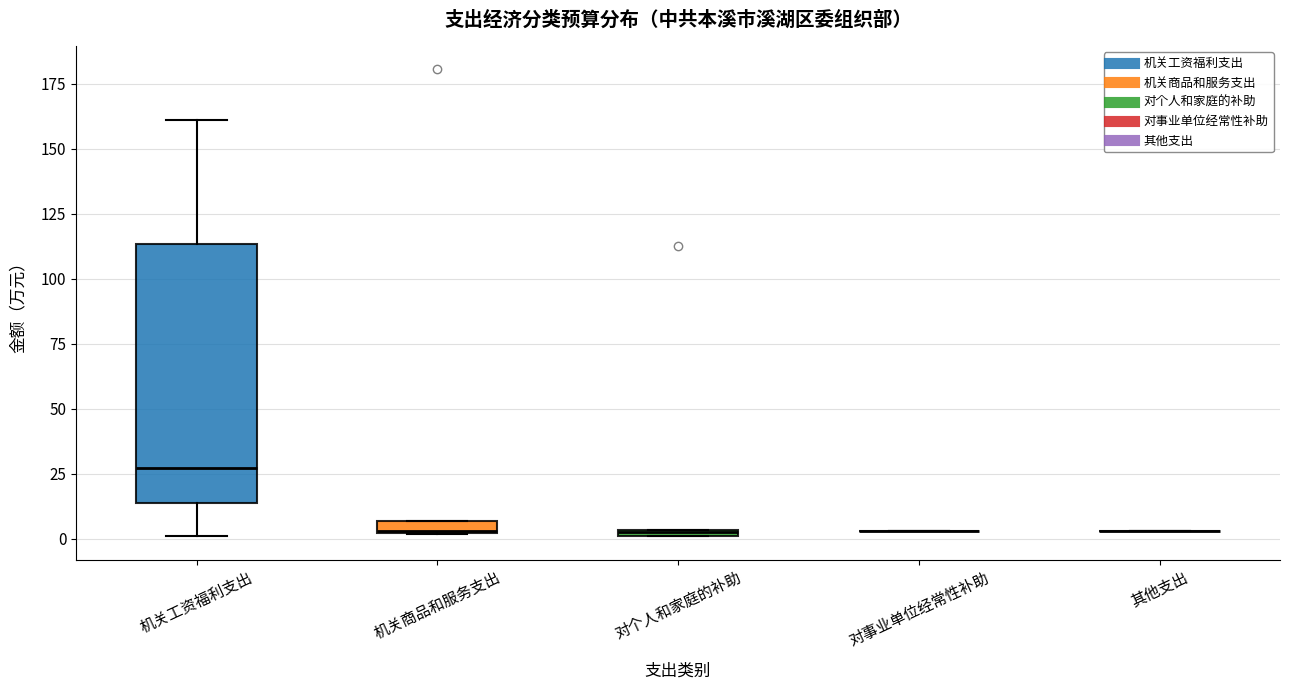

Which box is the tallest, from its lower edge to its upper edge?

机关工资福利支出